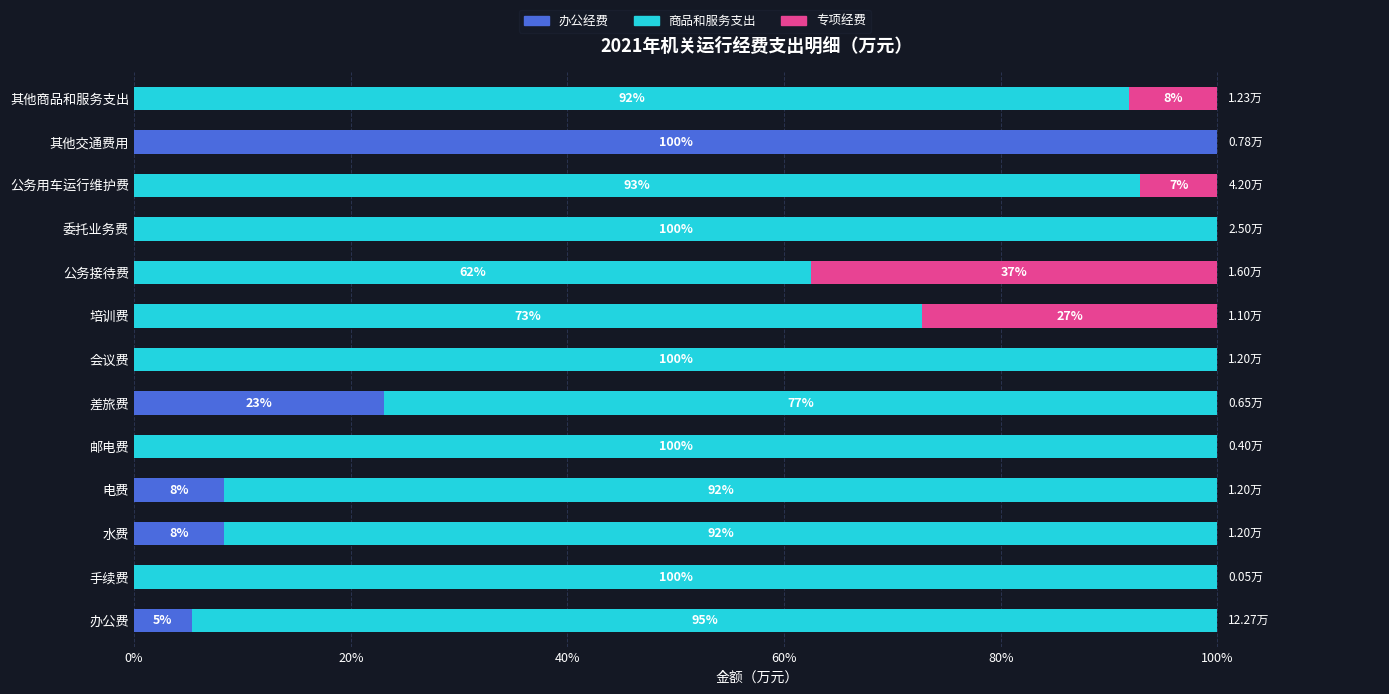

What is the difference between the highest and lowest values at 培训费?

72.7